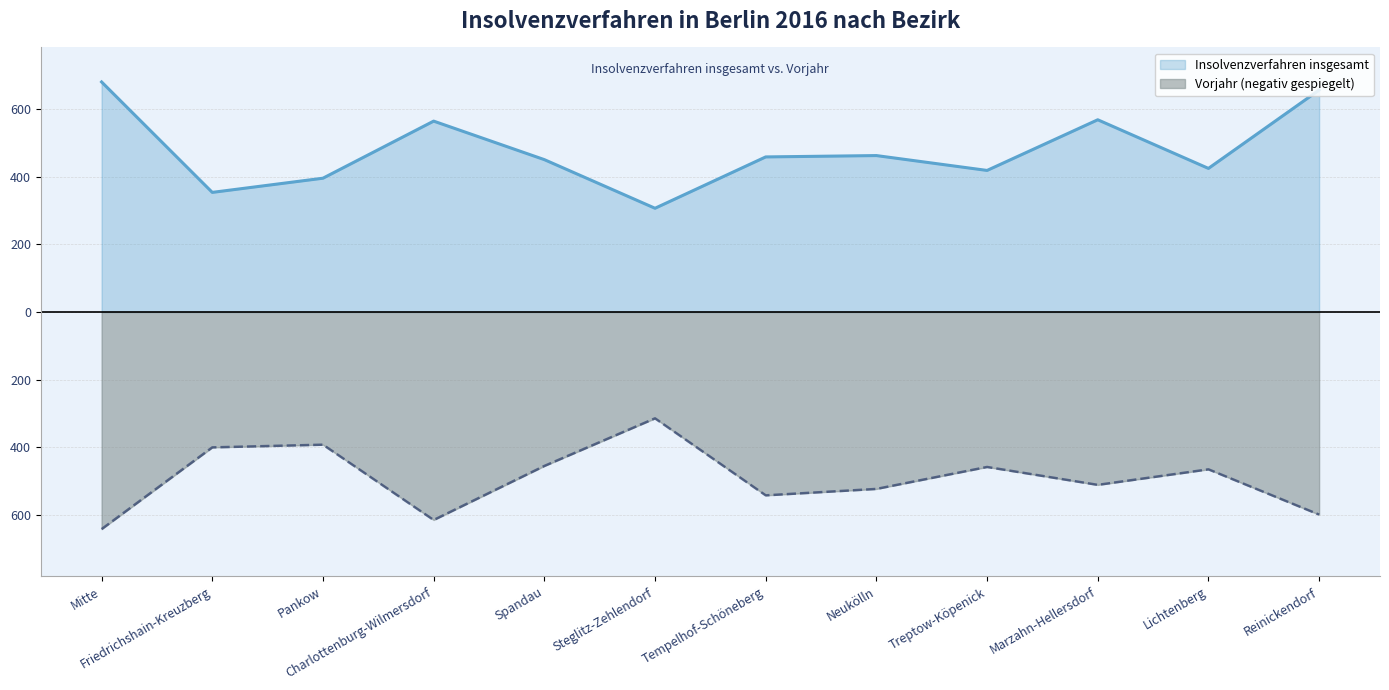

At how many categories does at least one series exceed 391?

10